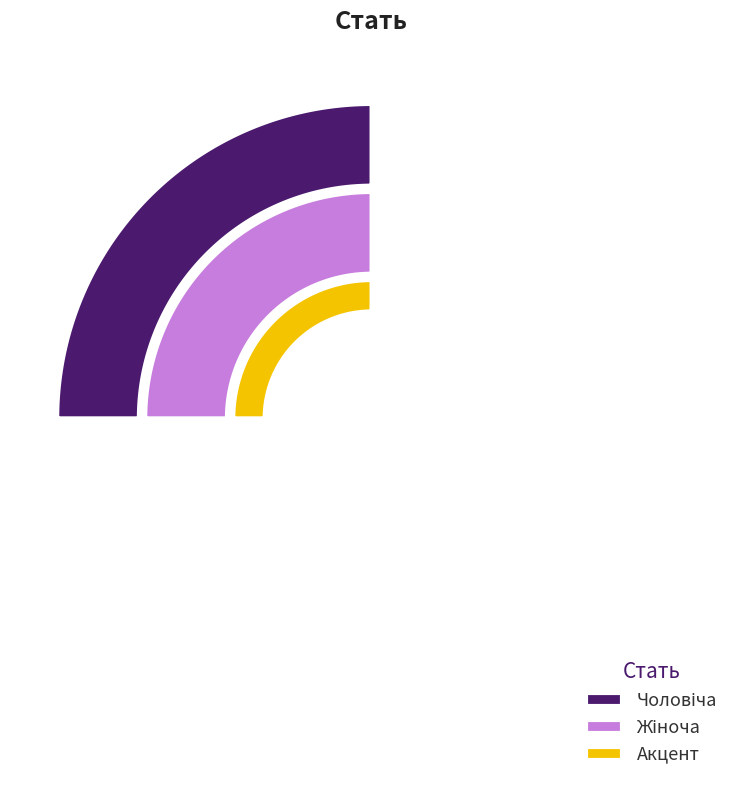

Approximately how many times larger is the value at Чоловіча compared to Жіноча?

0.5